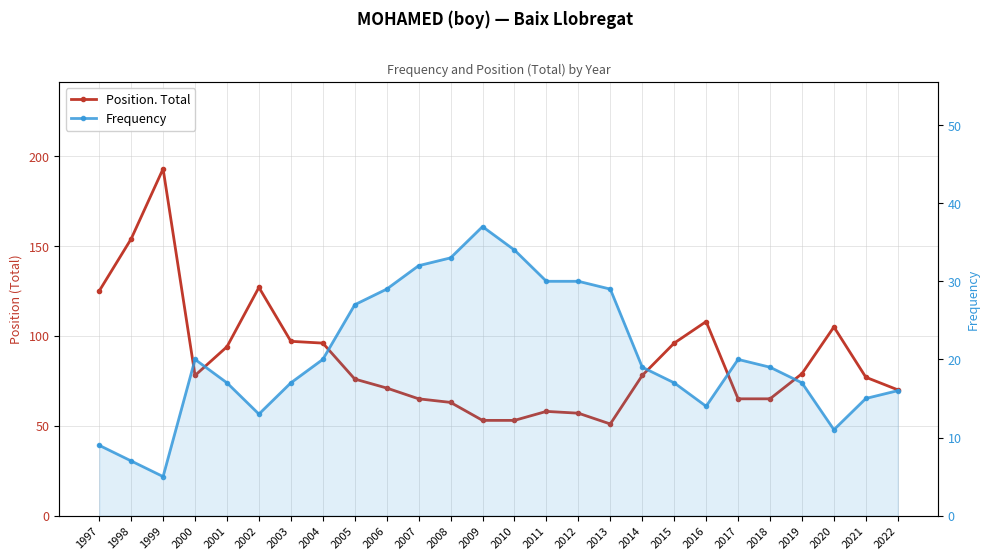

What is the difference between the maximum and minimum values in the Position. Total series?

142